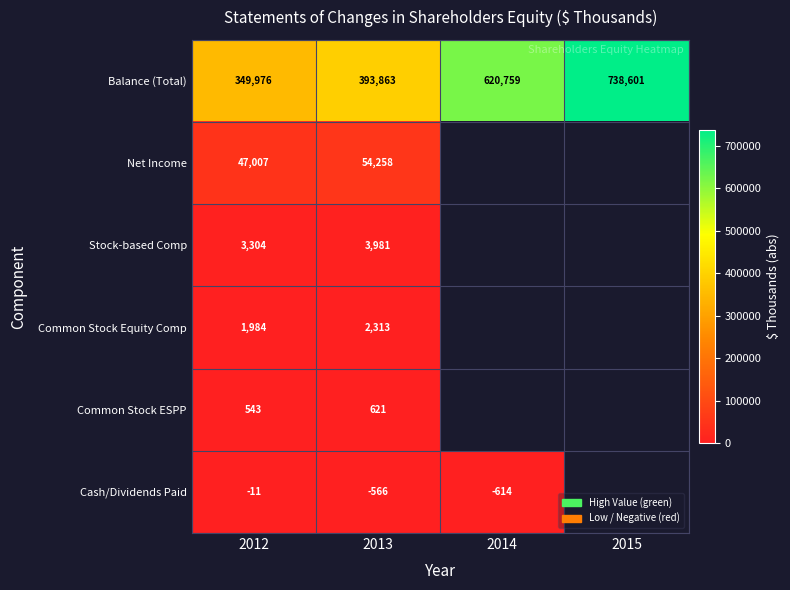

The Common Stock Equity Comp series shows 1984 at 2012. True or false?

True